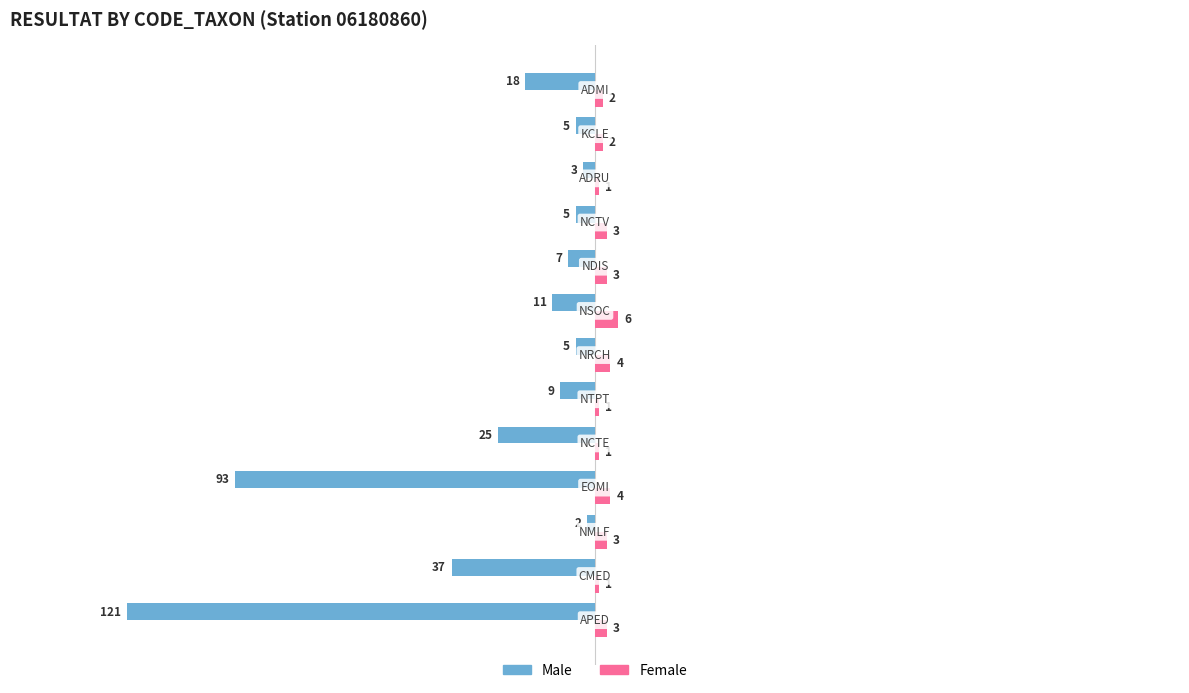

What is the greatest value displayed?

6